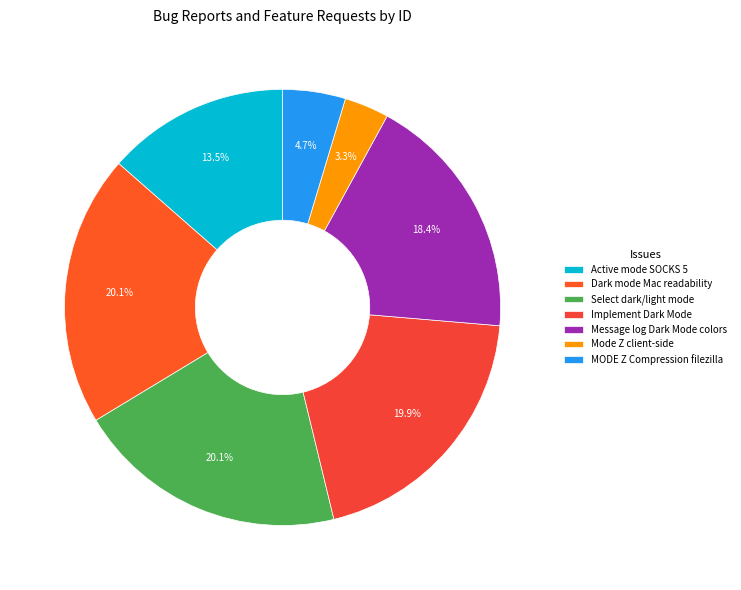

Count the number of slices in the pie.

7